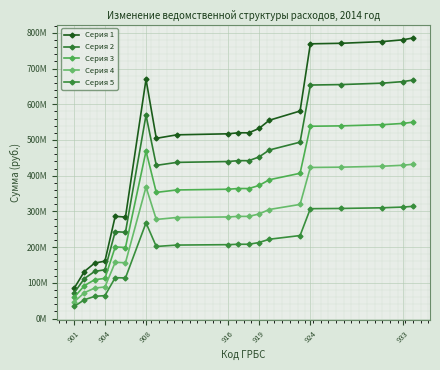

Is this an area chart (filled region under the line)?

No